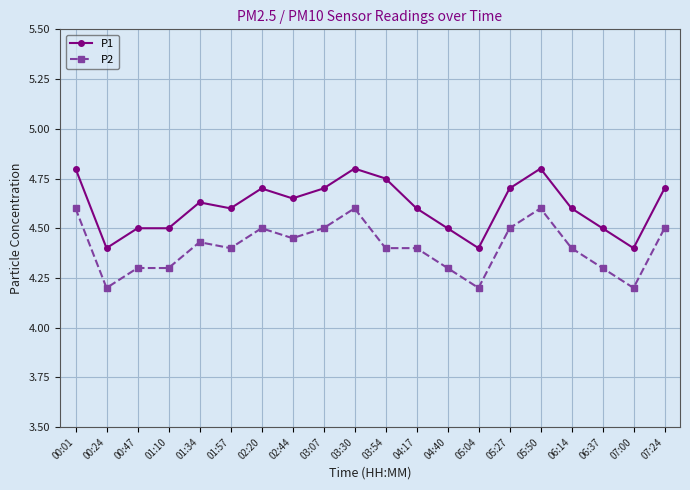

How many lines are shown in the chart?

2